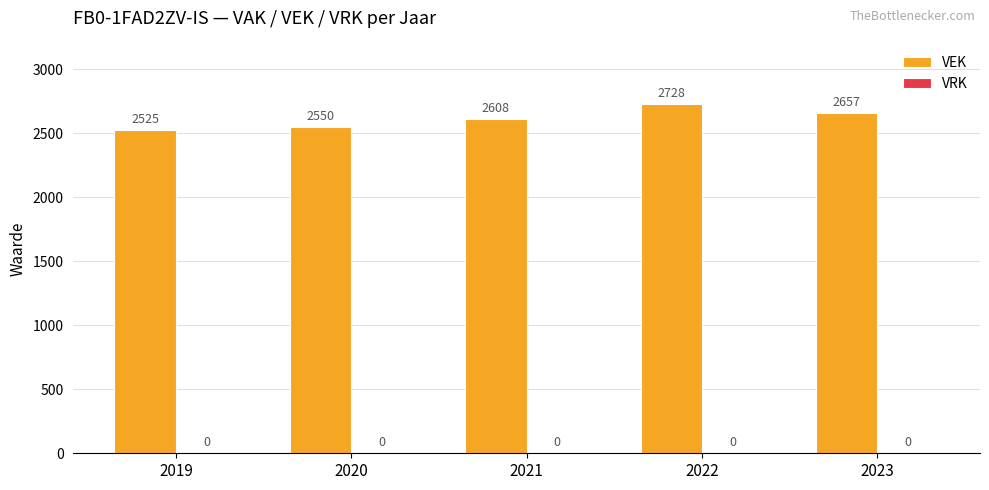

How many bars are there in total?

5